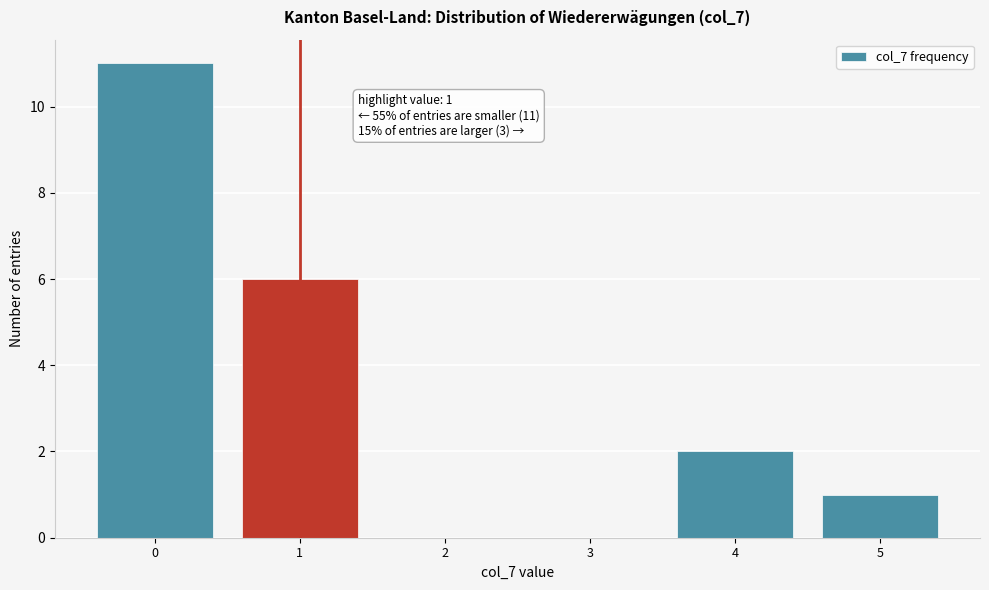

Which range on the x-axis has the tallest bar?

-0.5 to 0.5